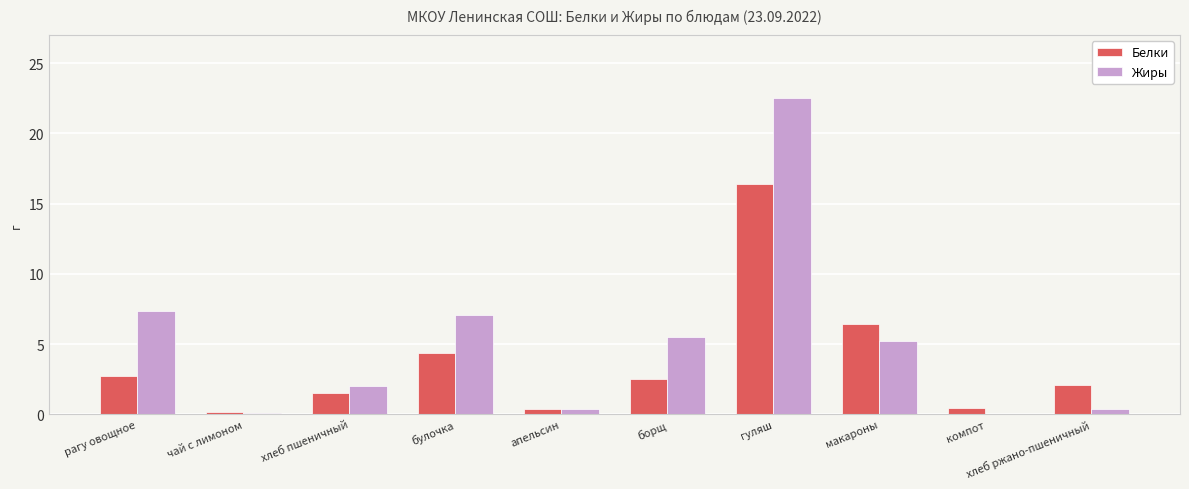

What is the sum of all Белки values?

37.1